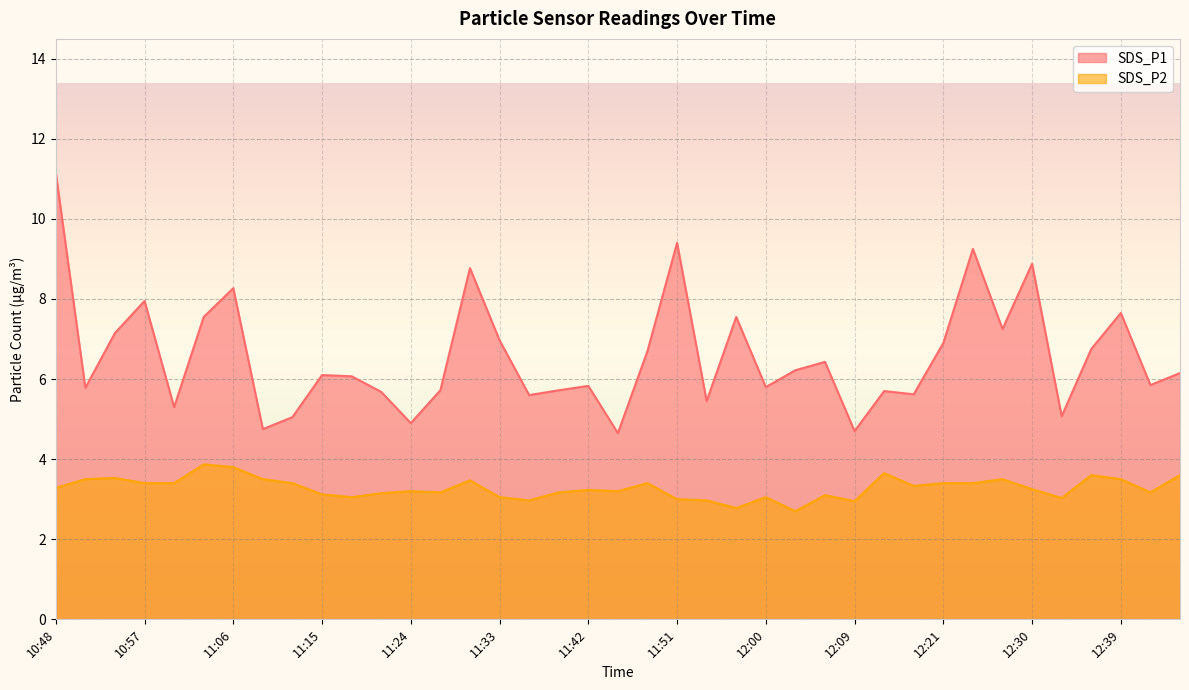

What is the label of the 8th point from the right?

12:24